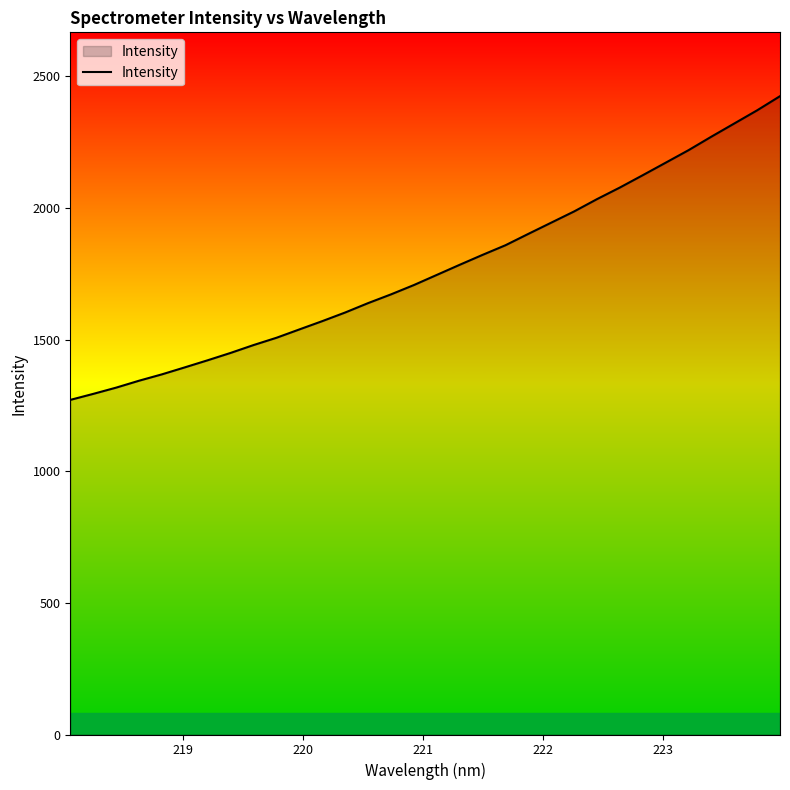

What is the smallest value displayed?

1271.0